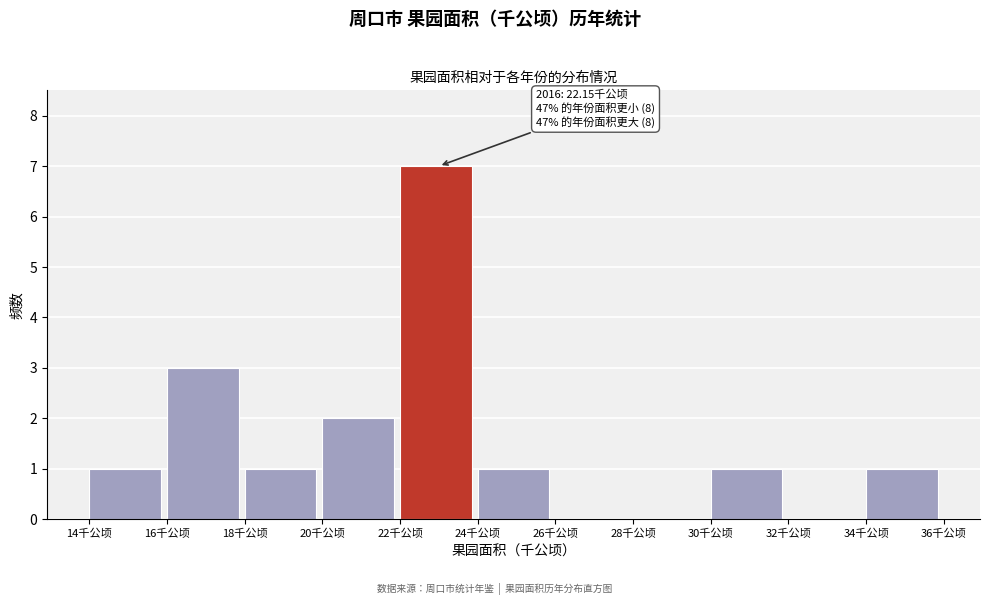

Which range on the x-axis has the tallest bar?

22 to 24